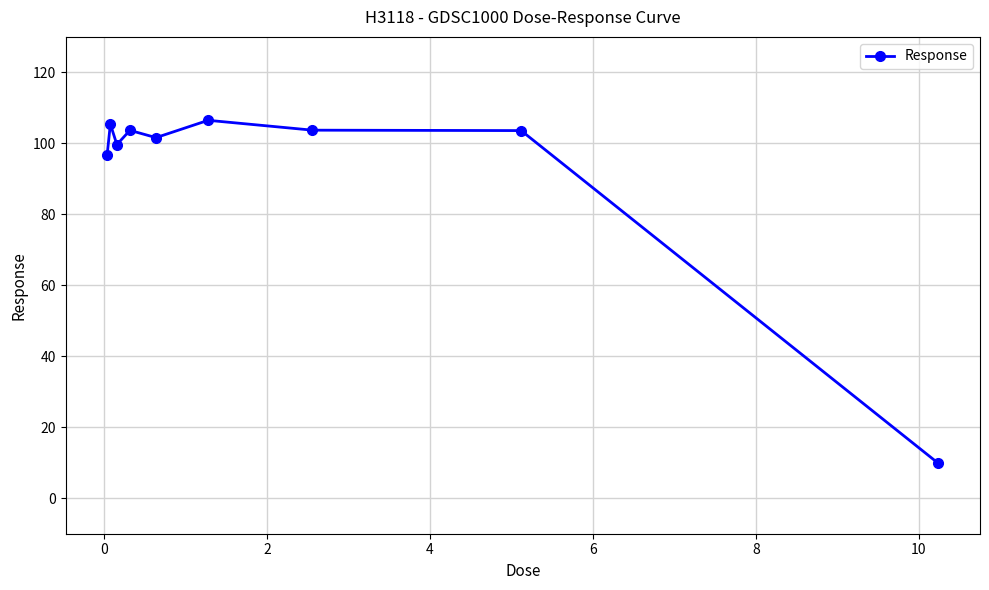

What is the minimum value shown in the chart?

9.8